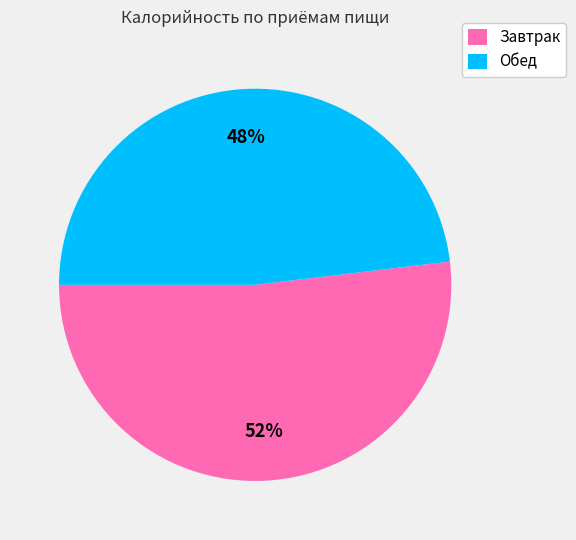

How many slices are in this pie chart?

2